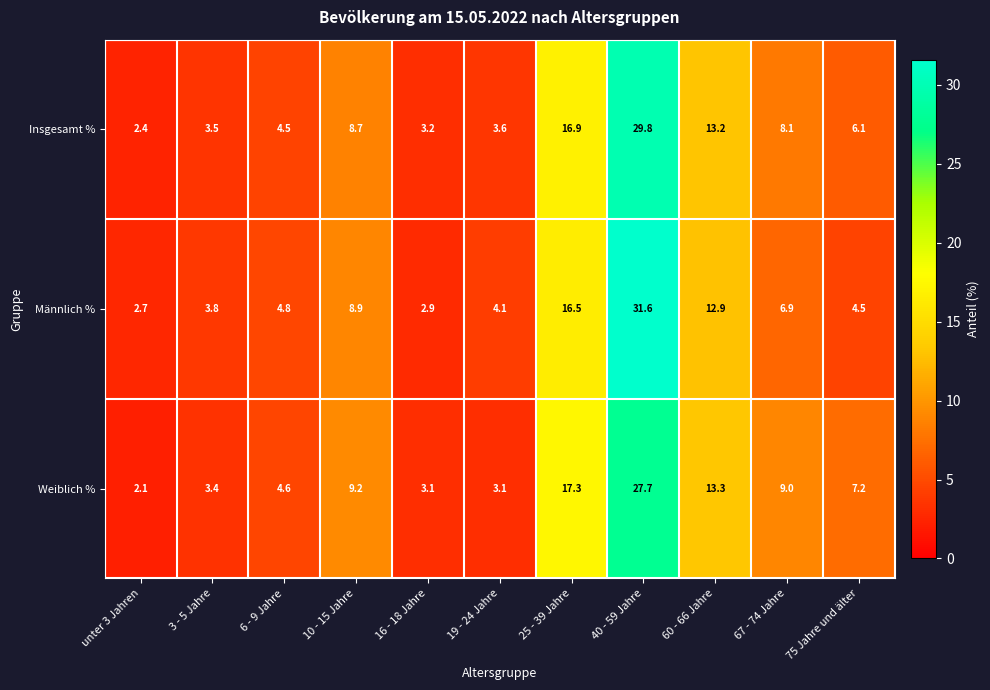

Which series changed the most between 16 - 18 Jahre and 75 Jahre und älter?

Weiblich %